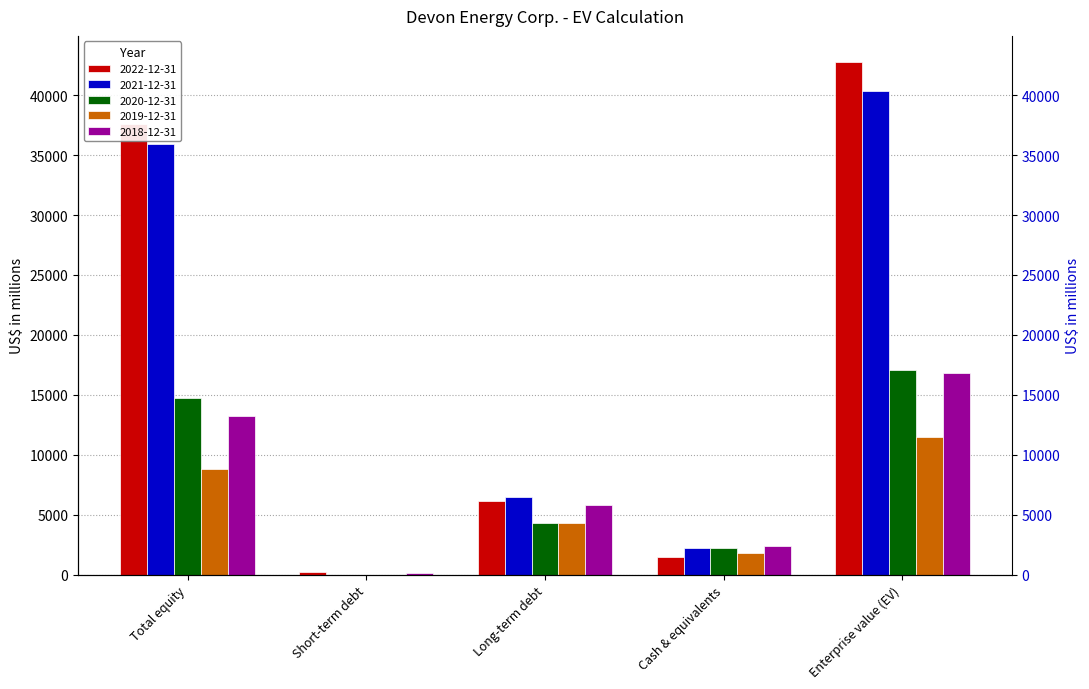

Reading left to right, list all the values displayed in this chart.

2022-12-31: 37557	251	6189	1454	42800
2021-12-31: 35904	0	6482	2271	40370
2020-12-31: 14760	0	4298	2237	17073
2019-12-31: 8817	0	4294	1844	11514
2018-12-31: 13267	162	5785	2414	16800